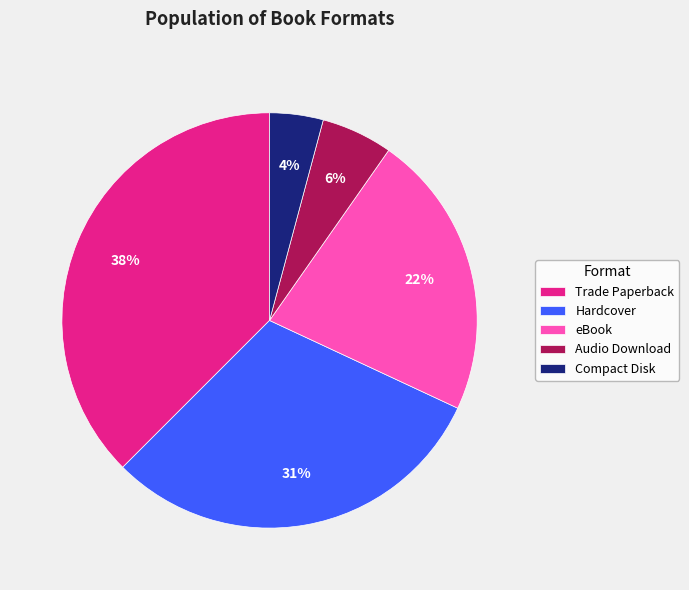

To the nearest percent, what portion does Audio Download represent?

6%